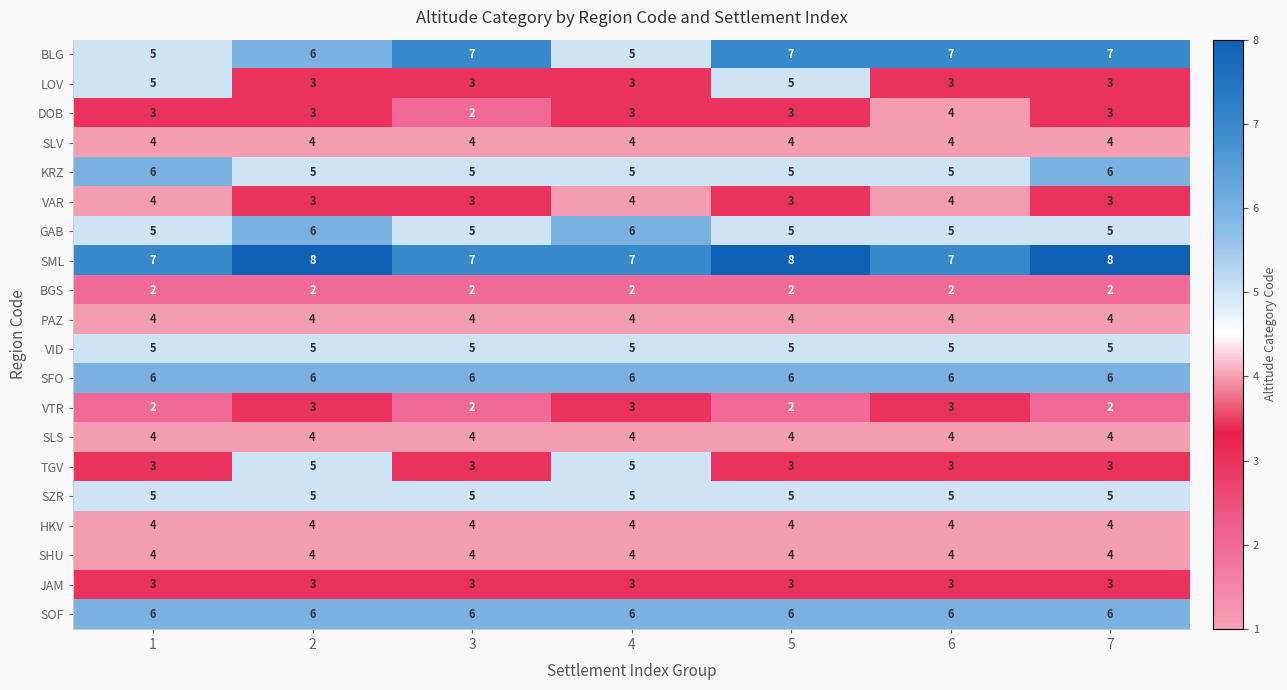

Which category has the highest value in the DOB series?

6